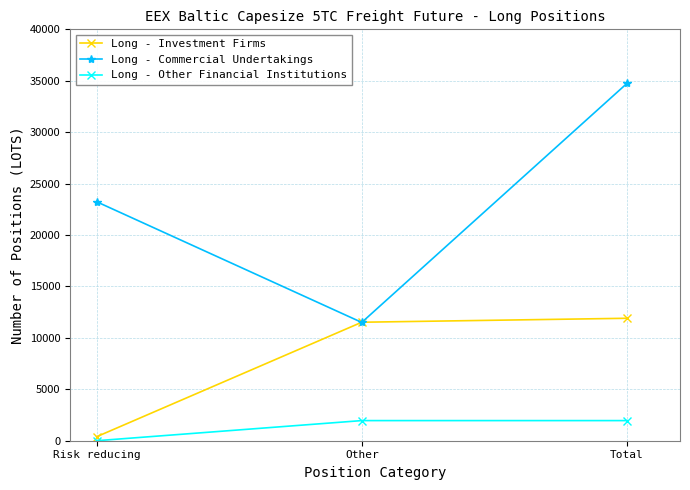

The Long - Commercial Undertakings series shows 11502.8 at Other. True or false?

True